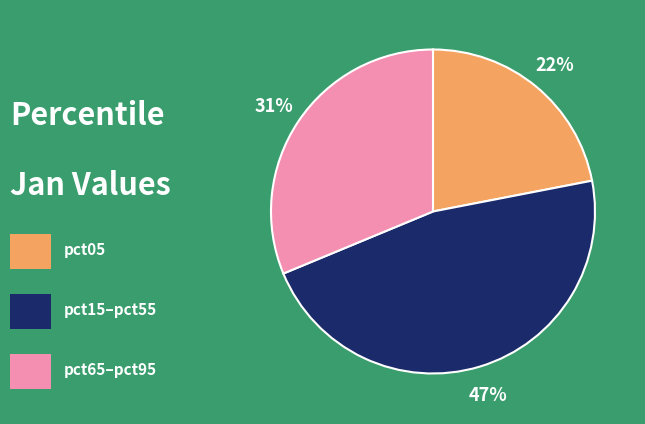

Does any single category account for the majority?

No